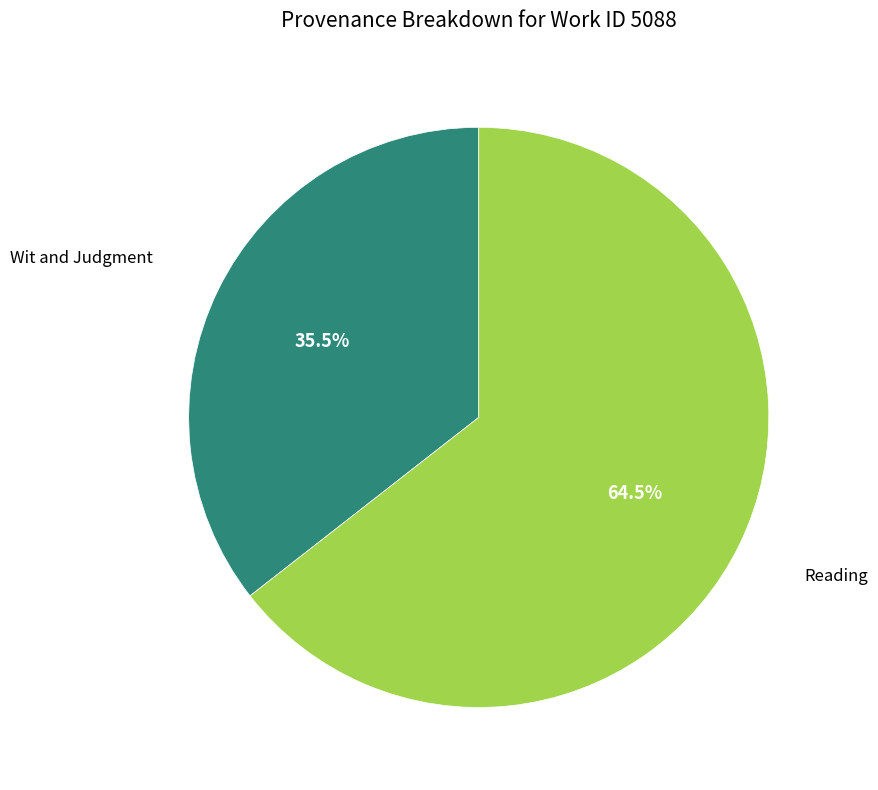

Is there a majority slice in this chart?

Yes